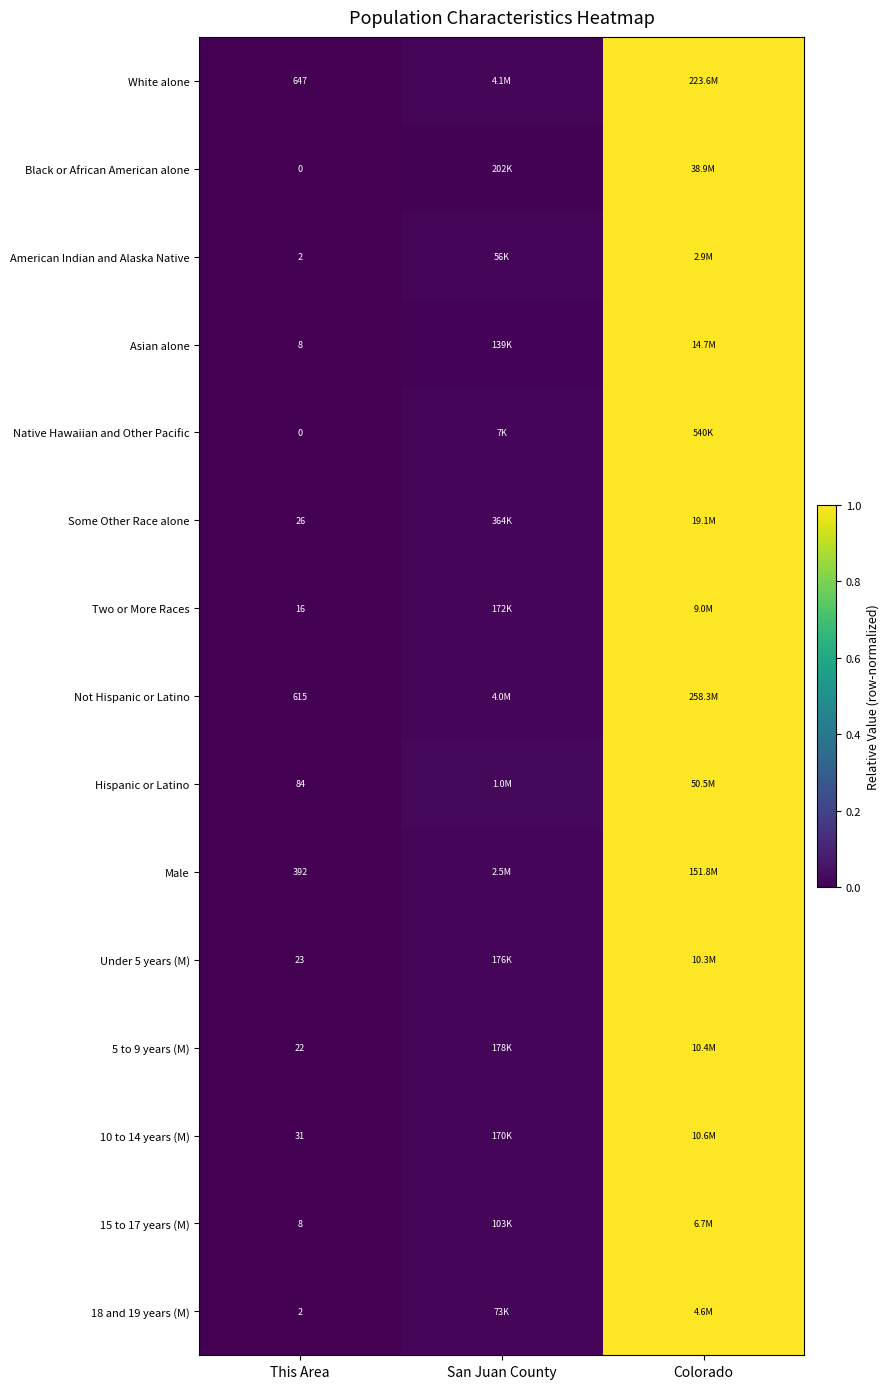

The 18 and 19 years (M) series shows 0.0 at This Area. True or false?

True